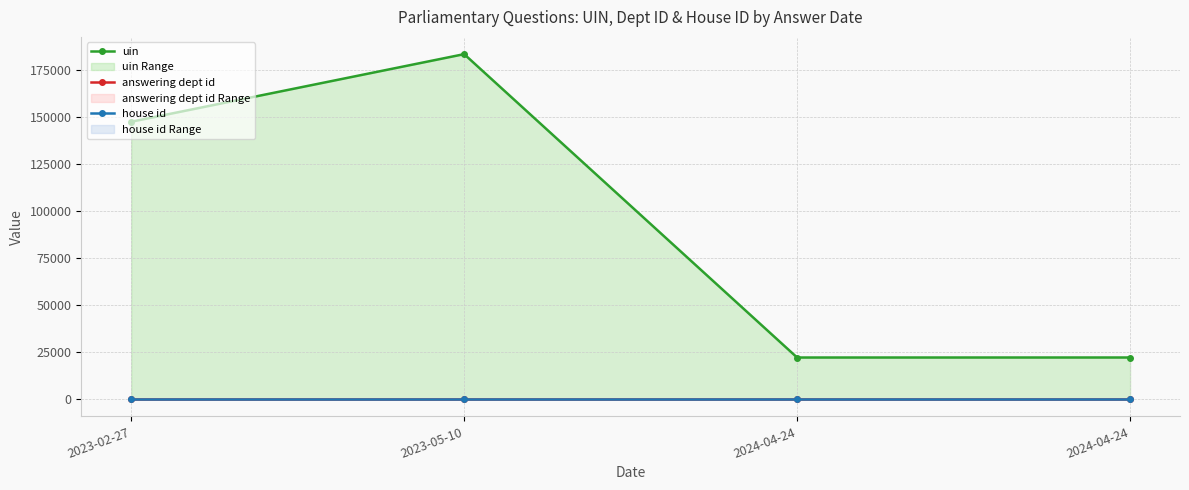

True or false: uin and house id intersect in this chart.

False